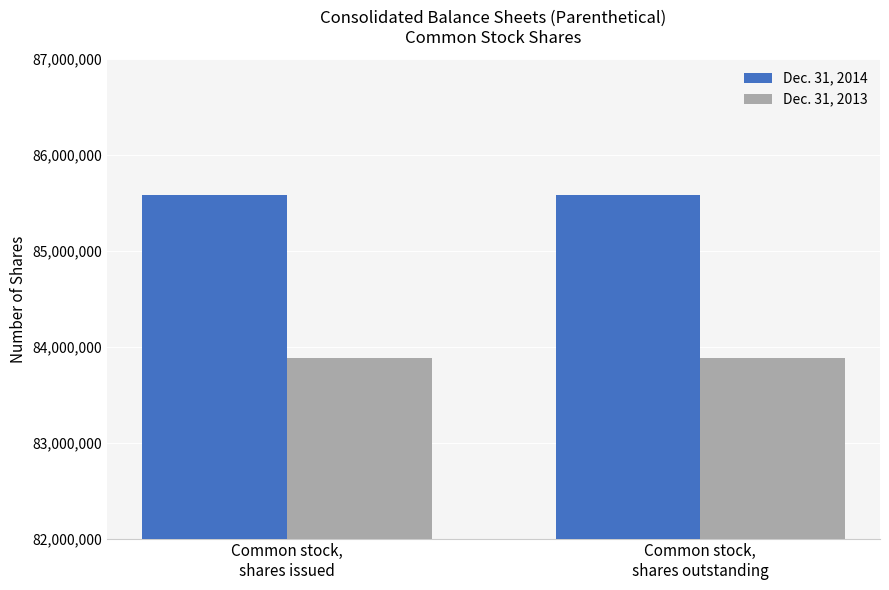

How many data points does each series have?

2